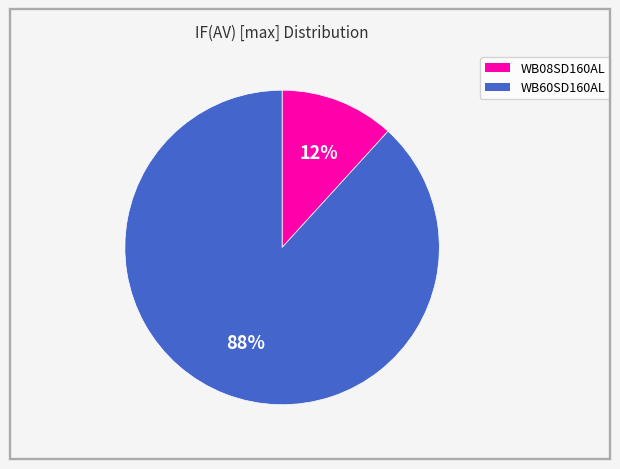

Do WB60SD160AL and WB08SD160AL together represent more than half of the pie?

Yes